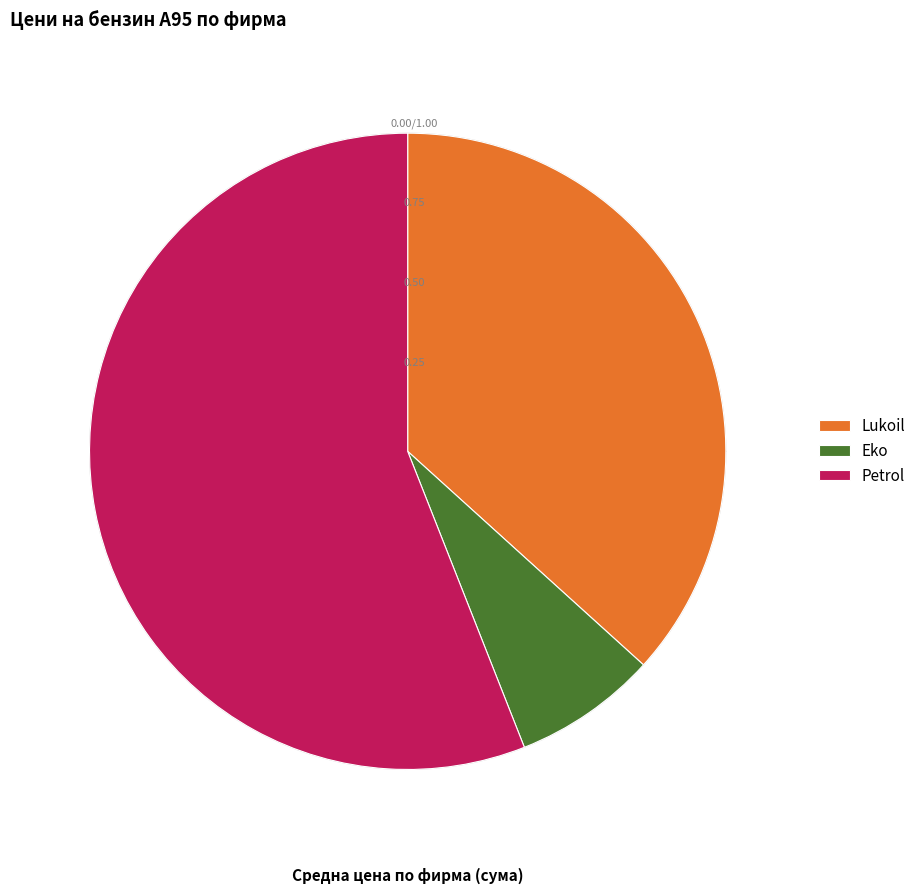

Does any single category account for the majority?

No